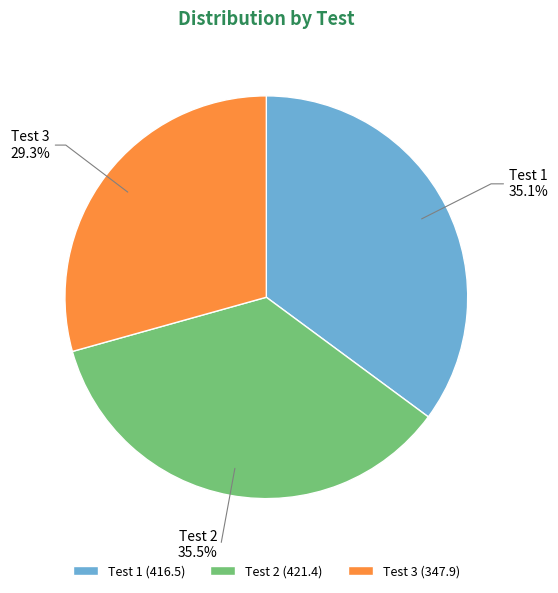

To the nearest percent, what is the difference between the largest and smallest slice percentages?

6%